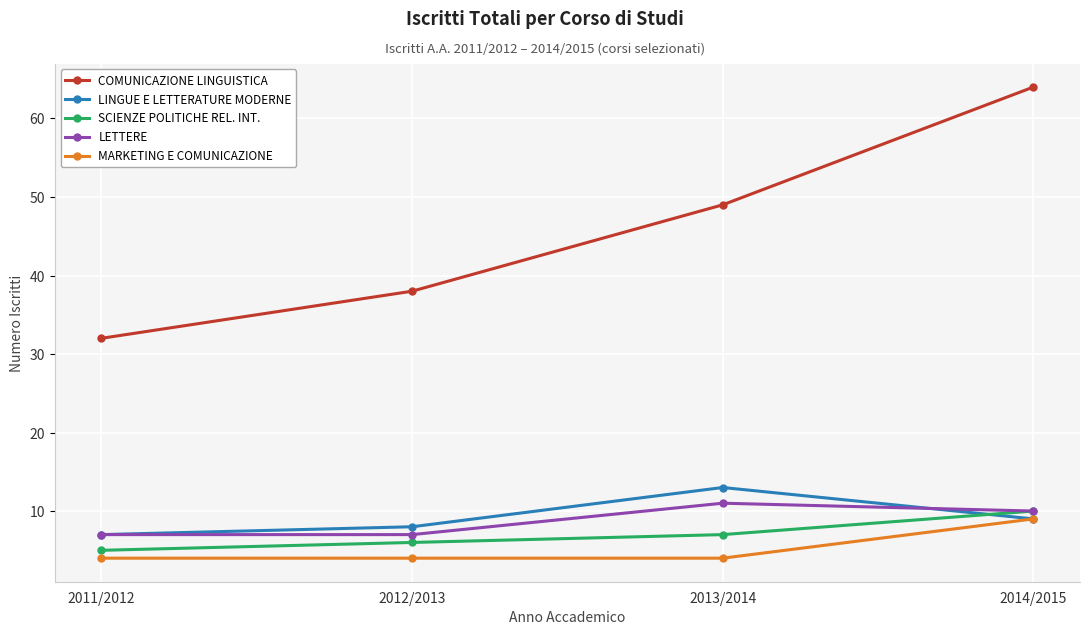

How many lines are shown in the chart?

5